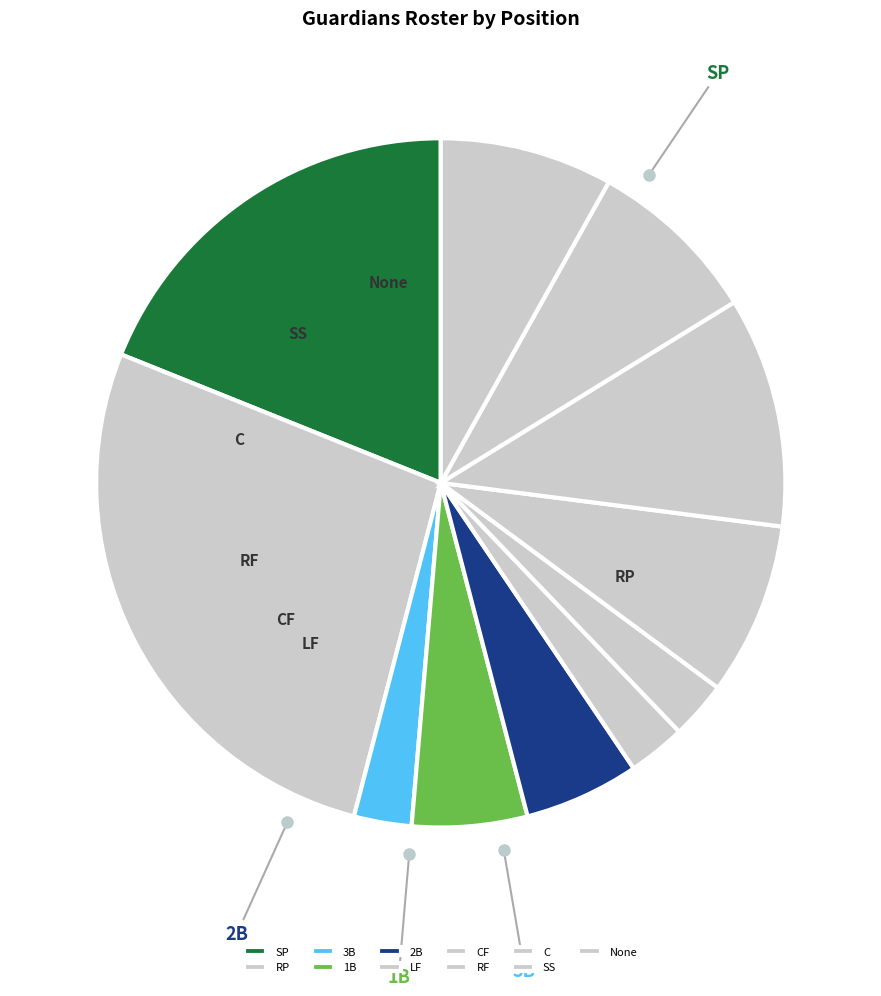

The RF slice represents 8% of the pie. True or false?

True